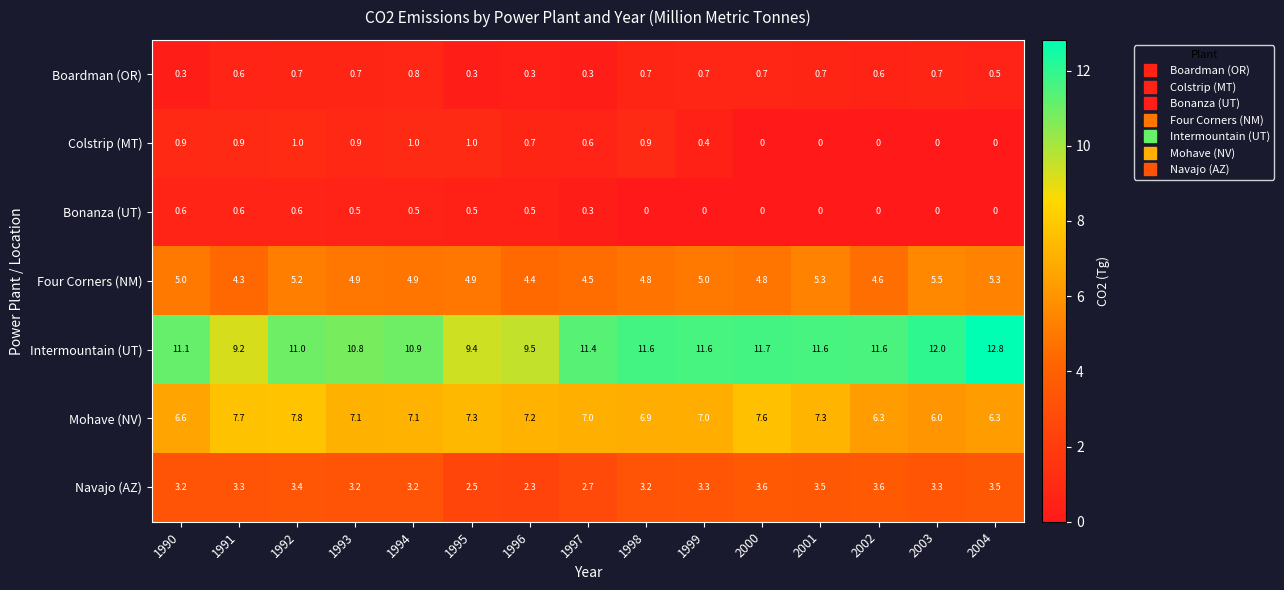

At 1990, list the series in order from smallest to largest.

Boardman (OR), Bonanza (UT), Colstrip (MT), Navajo (AZ), Four Corners (NM), Mohave (NV), Intermountain (UT)